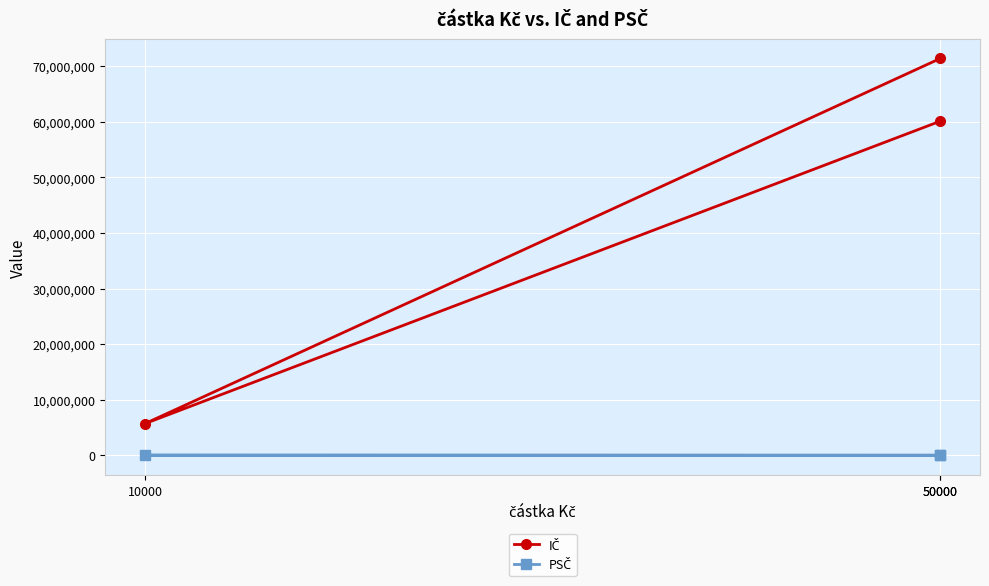

What is the sum of the IČ values at 50000 and 50000?

131410764